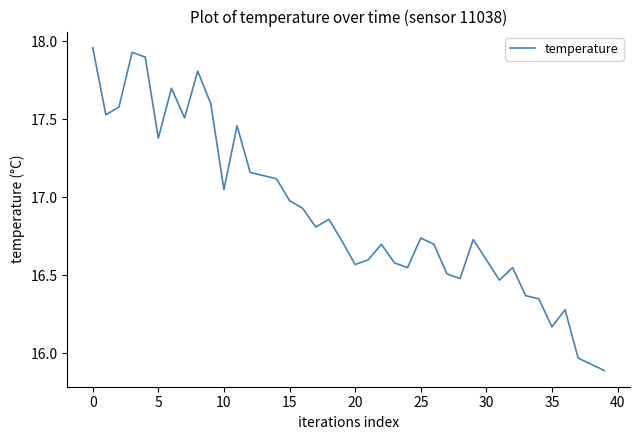

How many lines are shown in the chart?

1